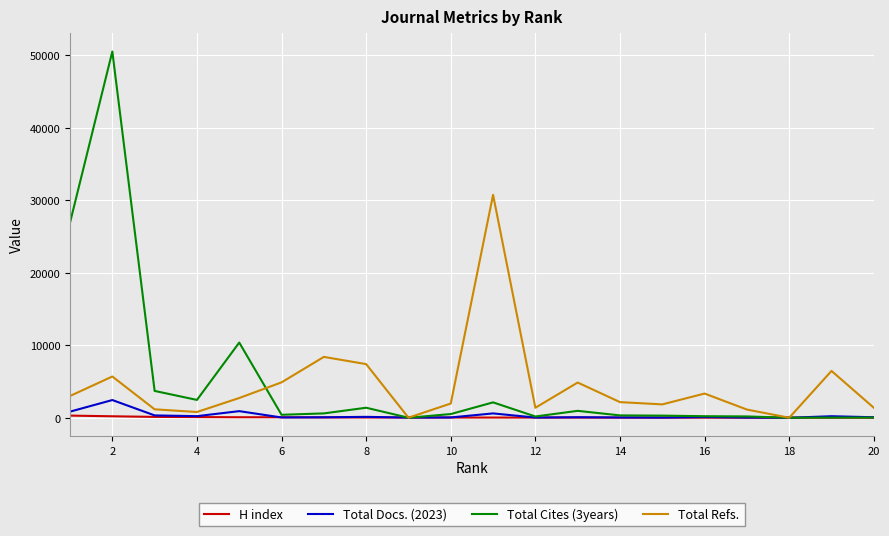

What is the maximum value shown in the chart?

50538